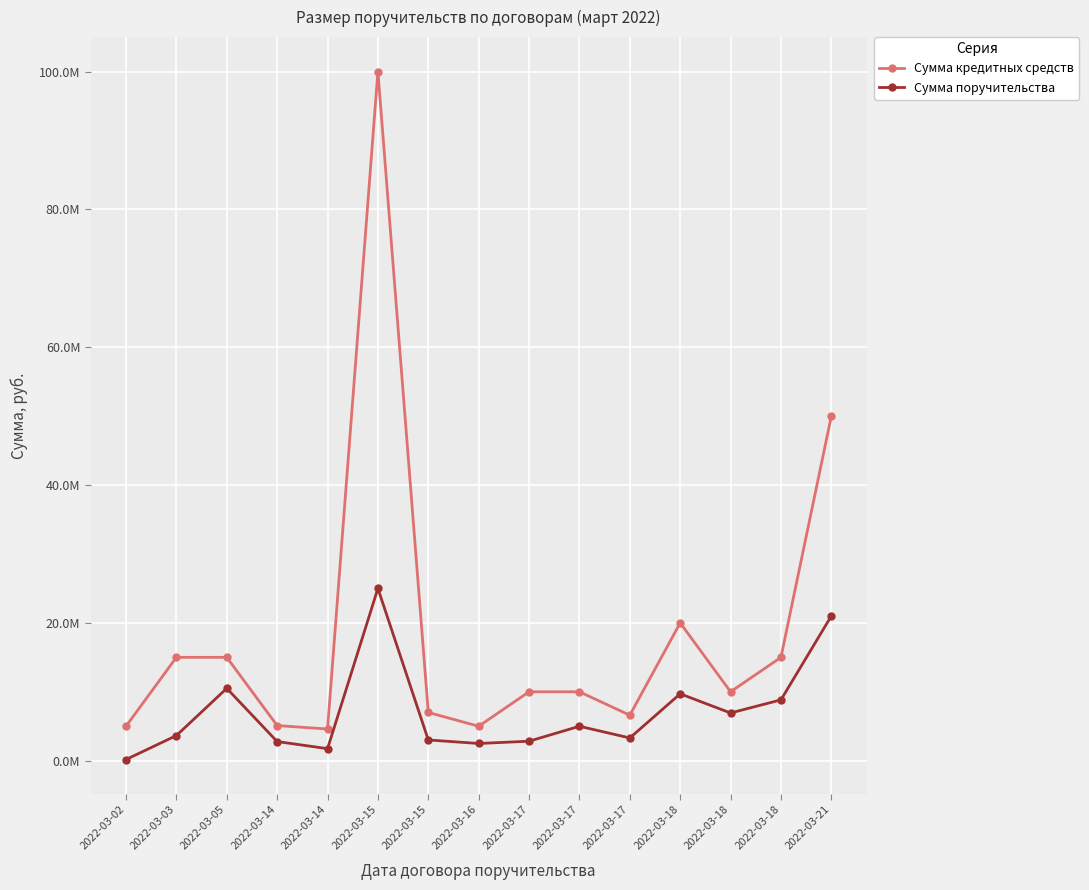

What are all the series names shown in the legend?

Сумма кредитных средств, Сумма поручительства